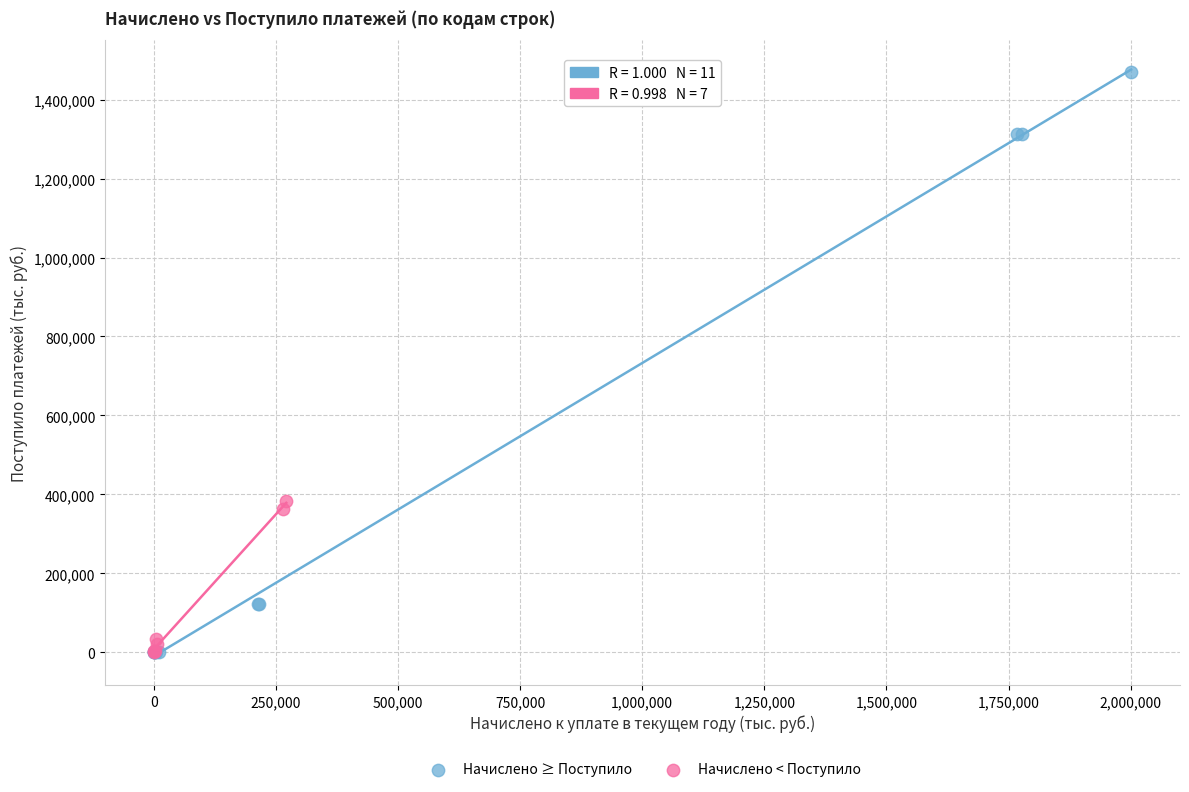

Which series reaches the maximum Y coordinate?

Начислено ≥ Поступило